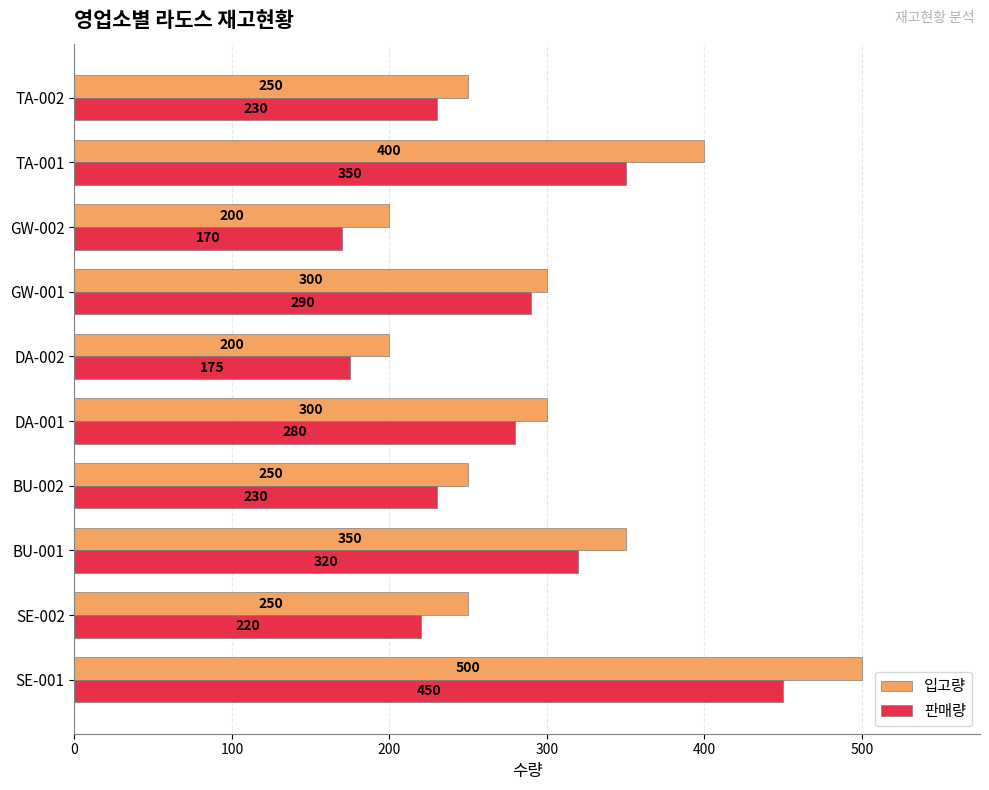

What is the difference between the maximum and minimum values in the 입고량 series?

300